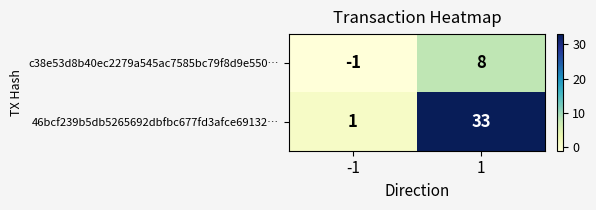

Which series changed the most between -1 and 1?

46bcf239b5db5265692dbfbc677fd3afce69132…